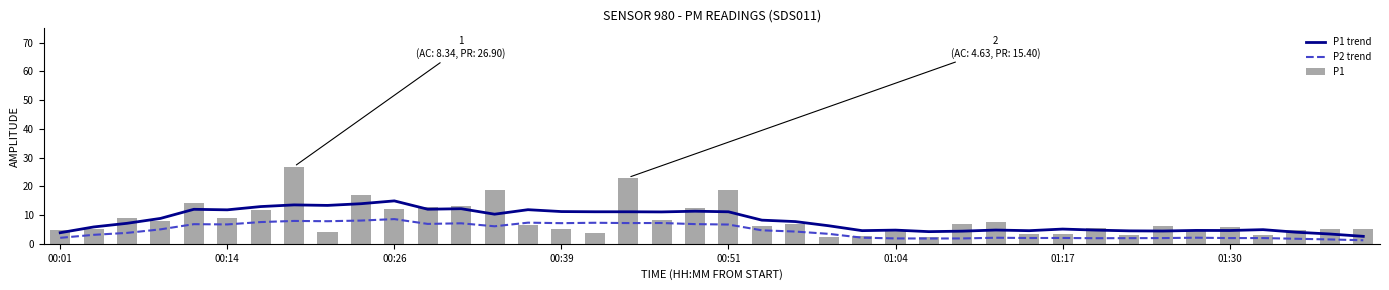

What is the maximum value for P1?

26.9